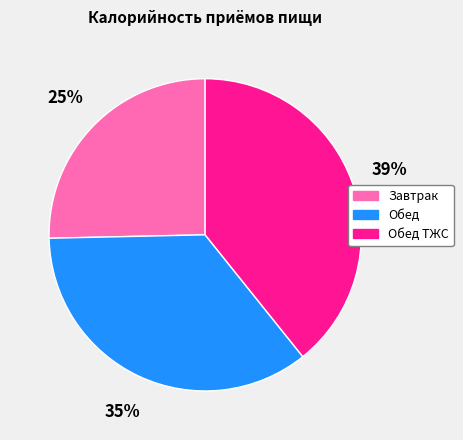

To the nearest percent, what is the average slice percentage?

33%